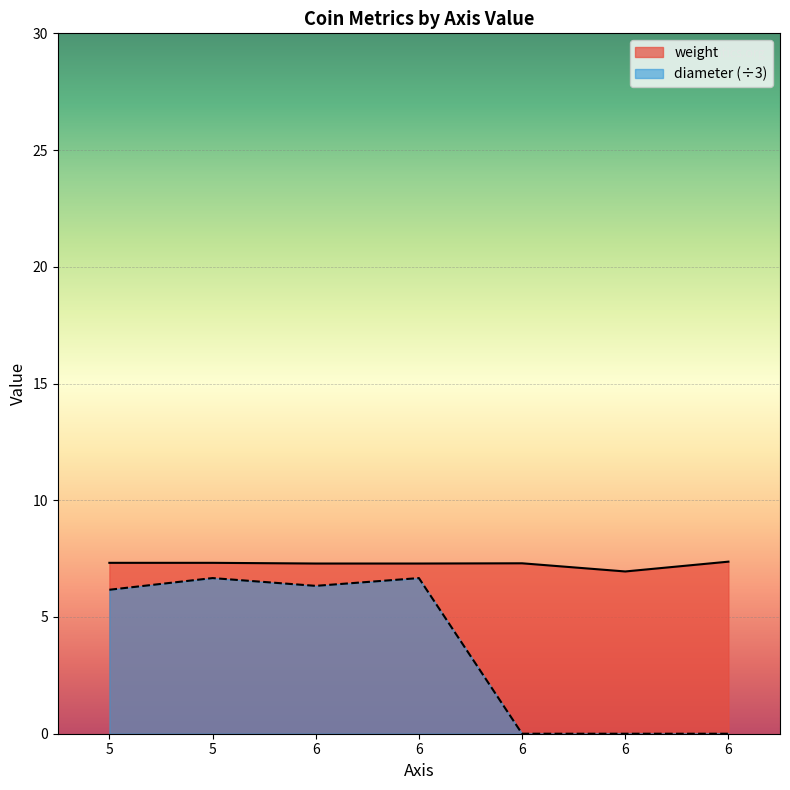

Count the number of data series in this chart.

2